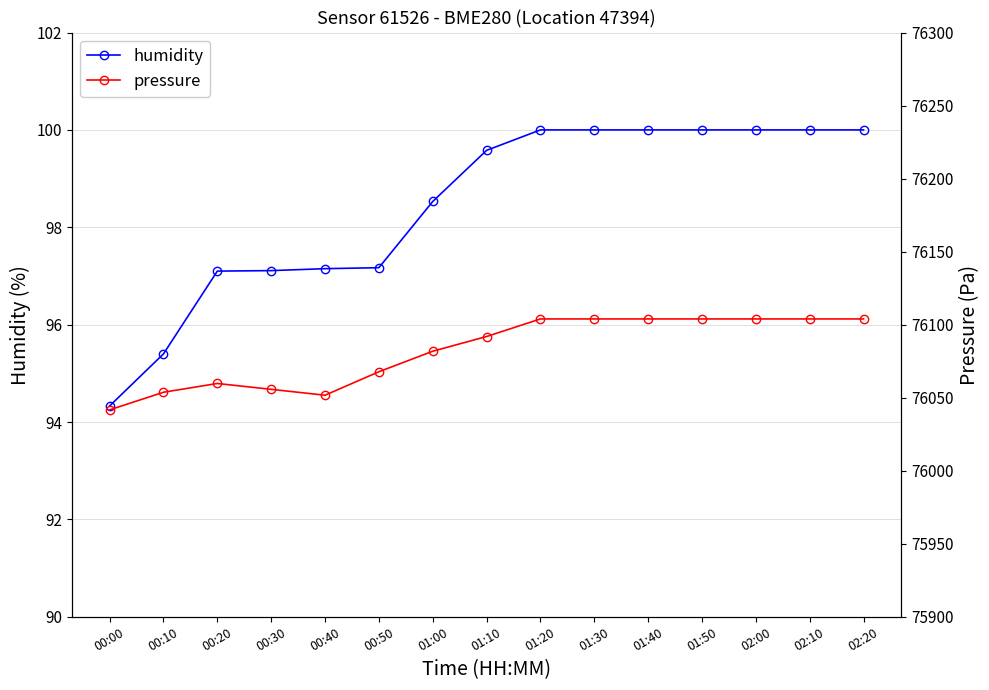

Between 00:10 and 01:10, which is larger?

01:10